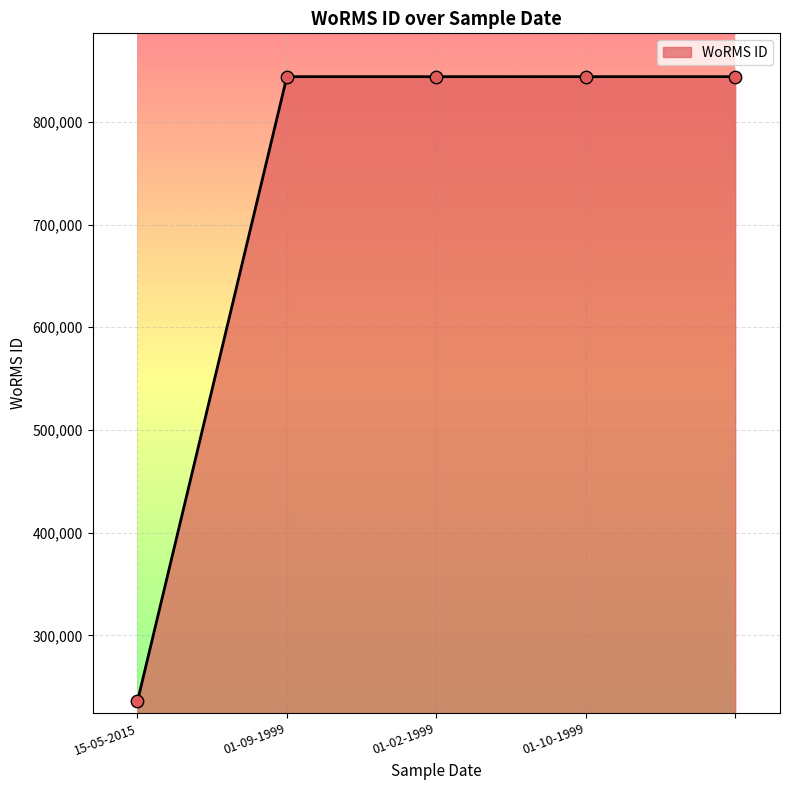

What is the difference between the second highest and minimum values?

608144